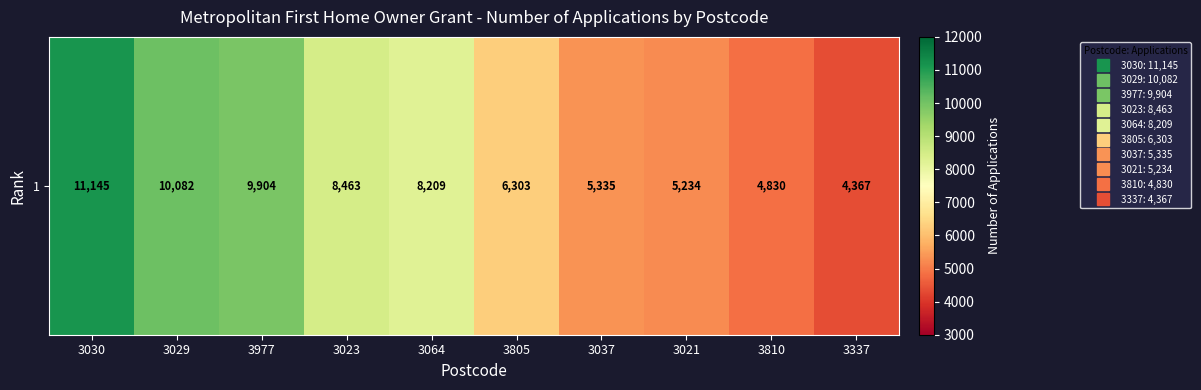

What is the ratio of the value at 3023 to the value at 3030?

0.8